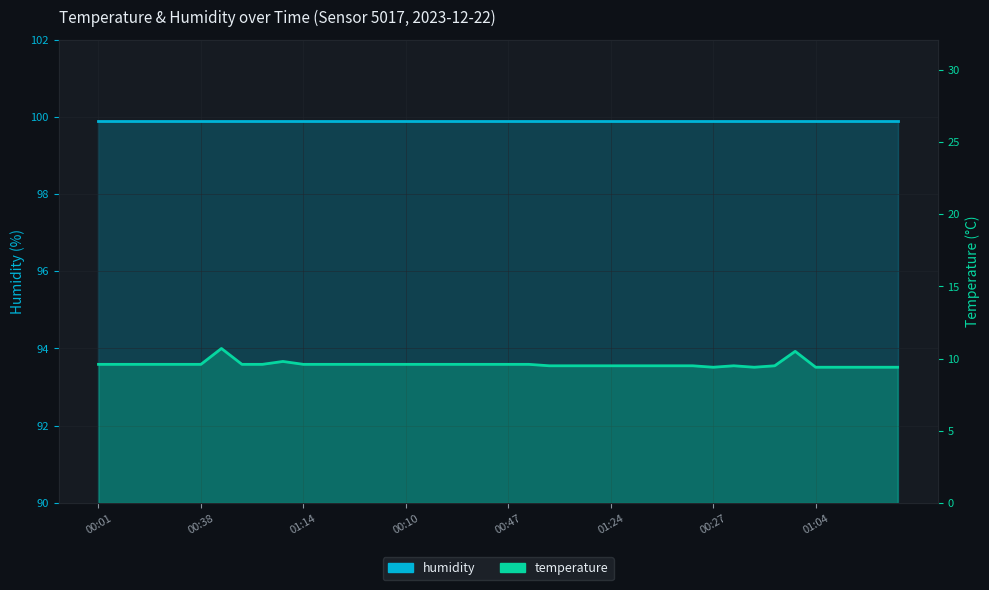

True or false: the data shows 9.6 at 01:36.

True